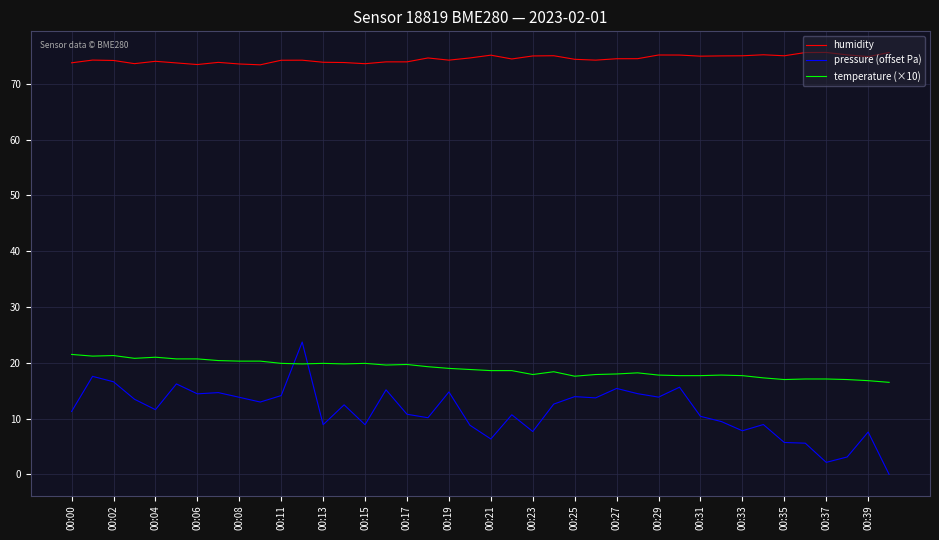

What is the average value of the temperature (×10) series?

18.9